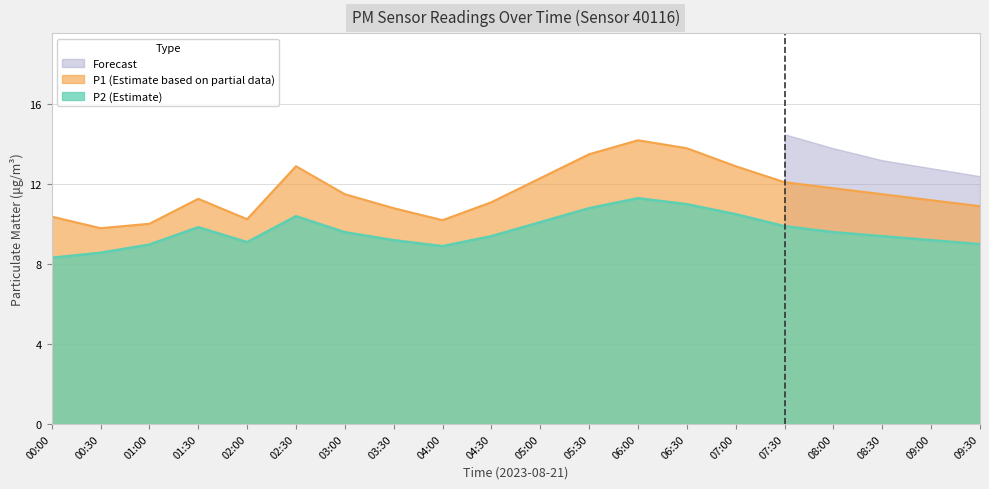

At which label does P1 reach its peak?

06:00